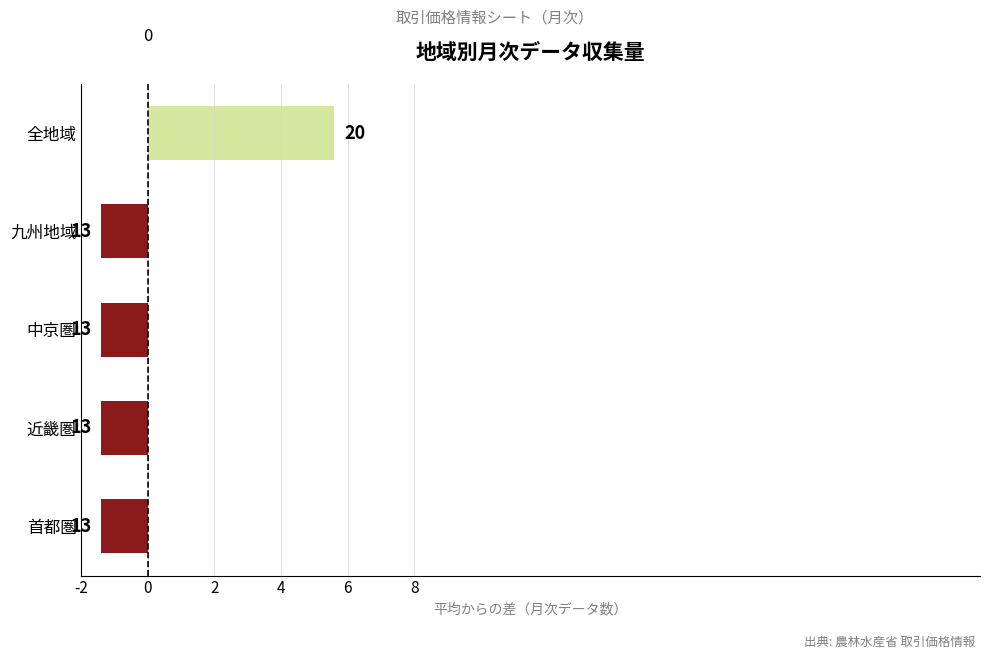

How many bars are there in total?

5